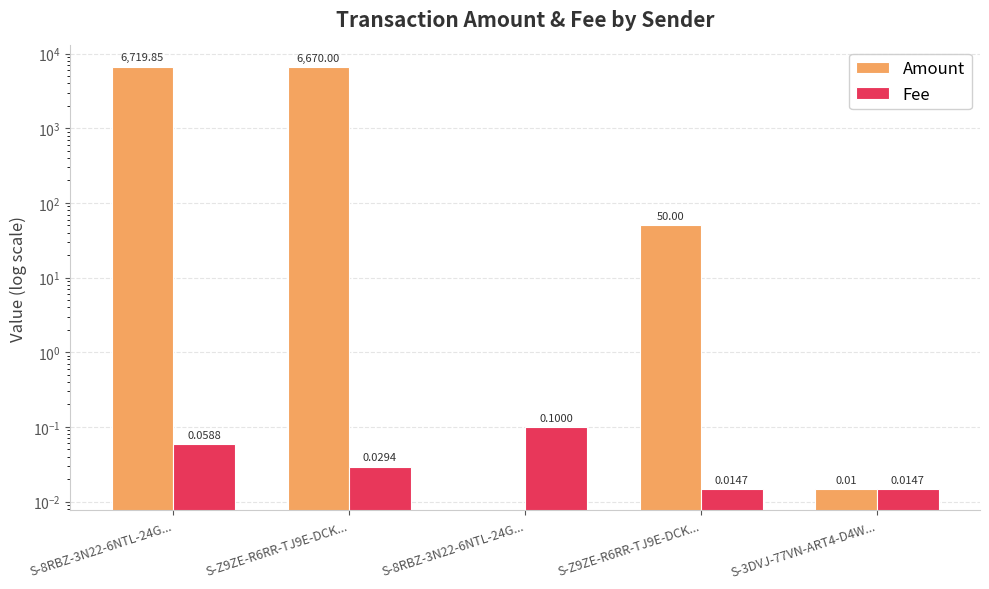

What is the total value across all series at S-8RBZ-3N22-6NTL-24G...?

6719.9